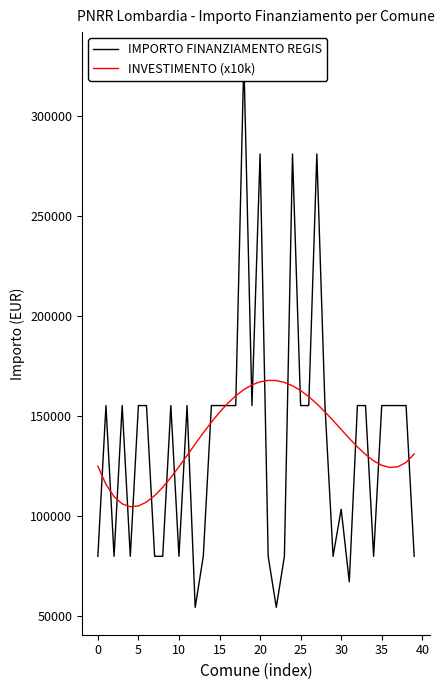

Between 17 and 13, which is larger?

17